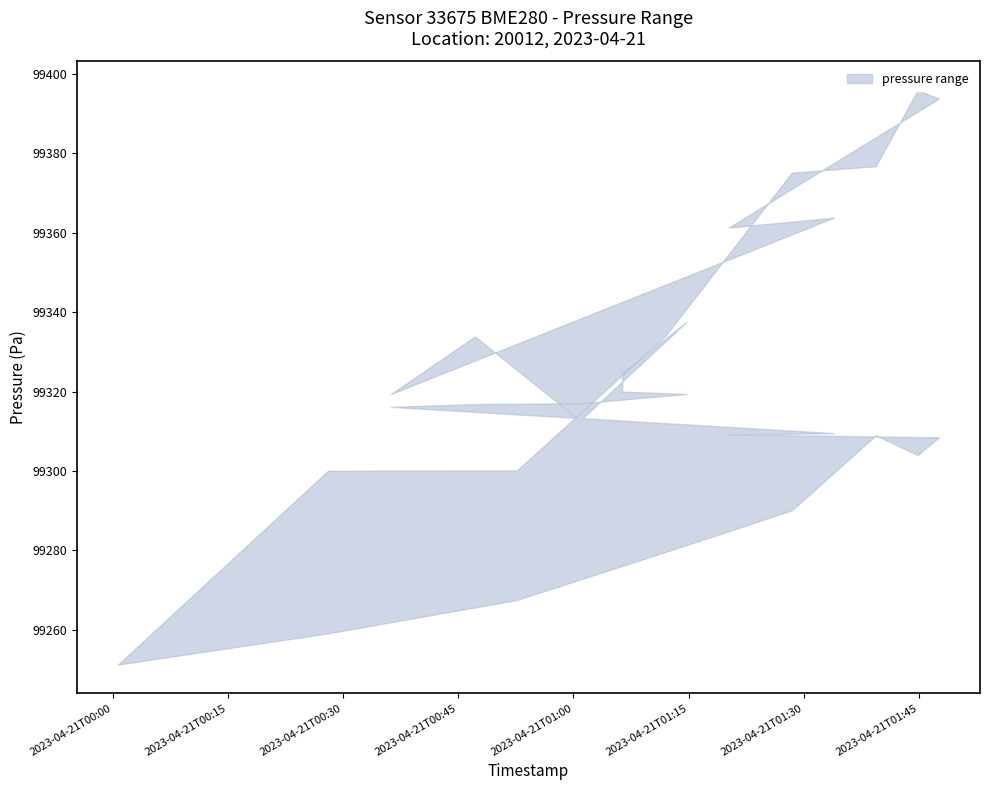

Which category has the highest value in the pressure_upper series?

2023-04-21T01:44:50